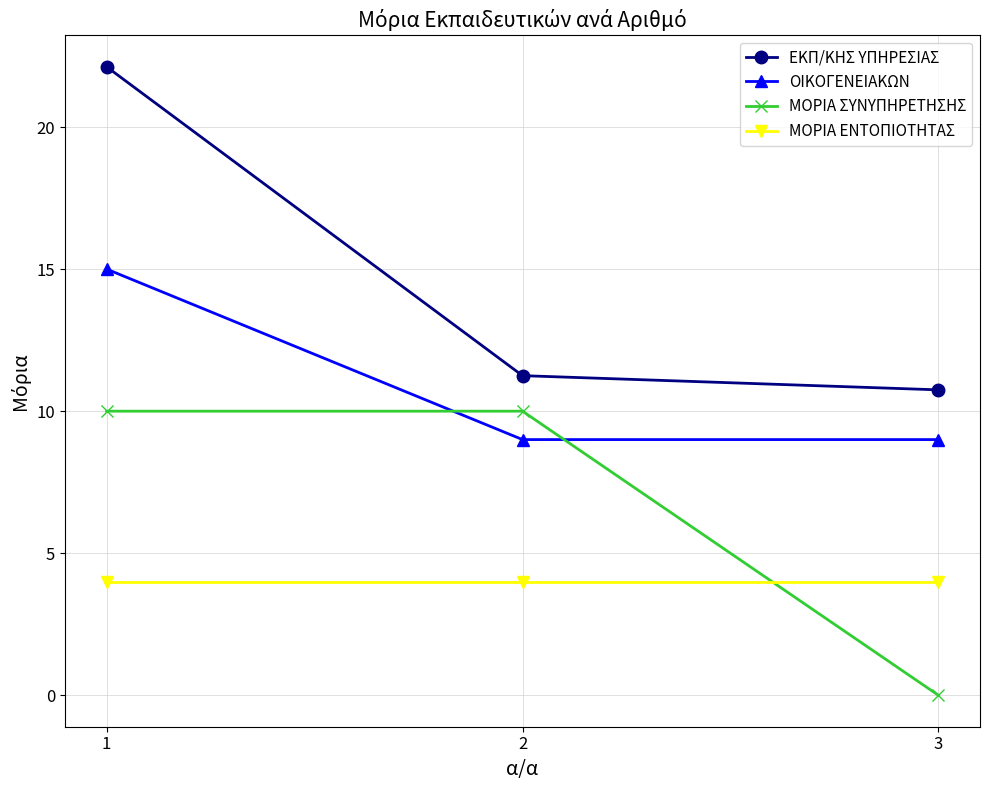

True or false: ΜΟΡΙΑ ΕΝΤΟΠΙΟΤΗΤΑΣ has a value of 4.0 at 1.

True